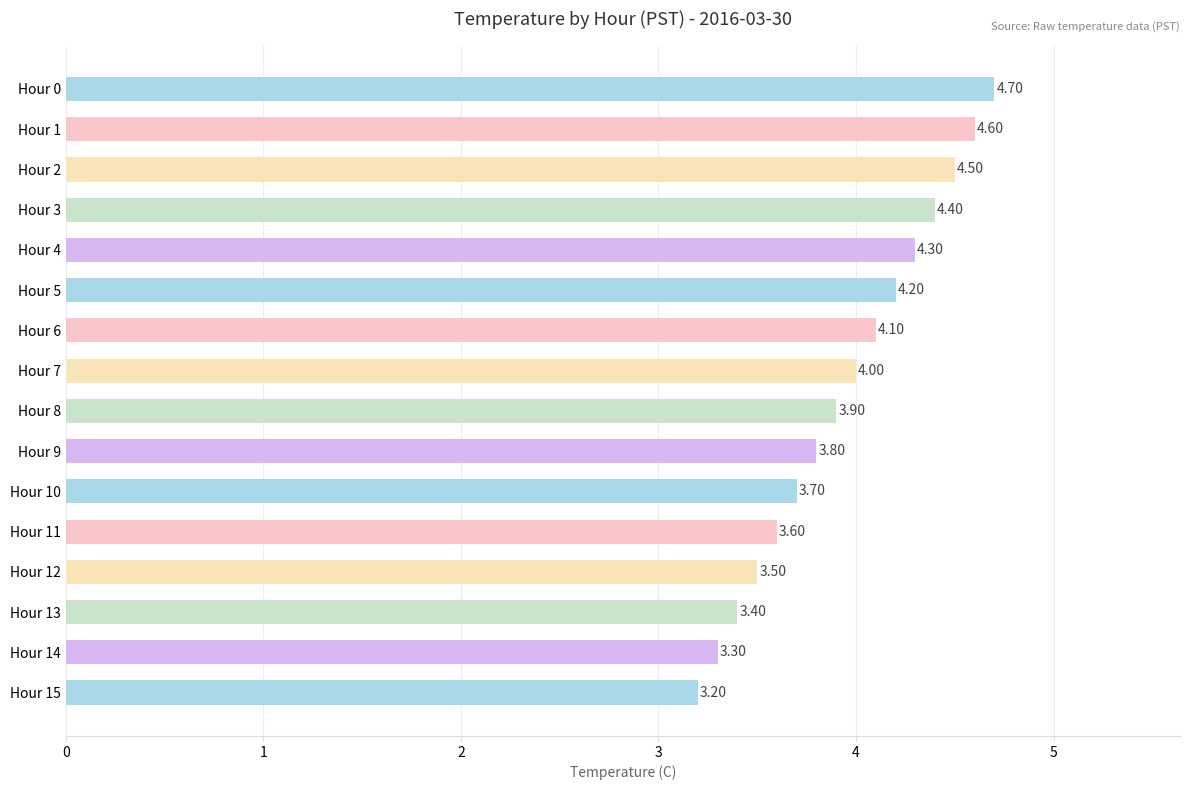

What is the change in value from Hour 0 to Hour 9?

-0.9